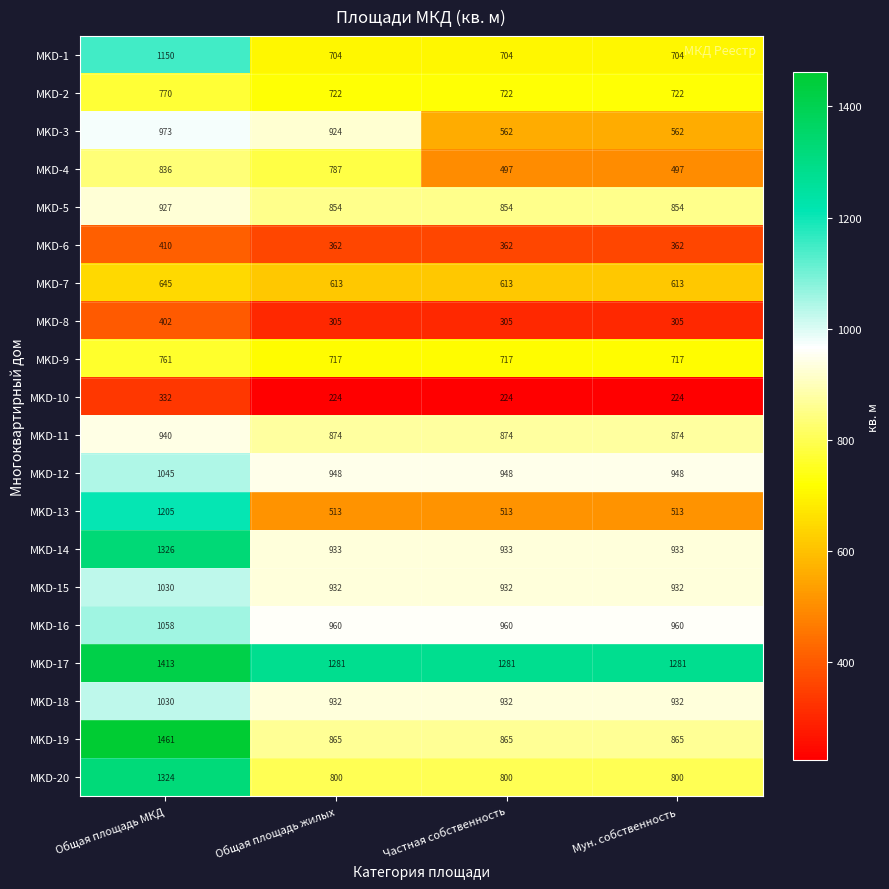

At how many categories does at least one series exceed 1195?

4